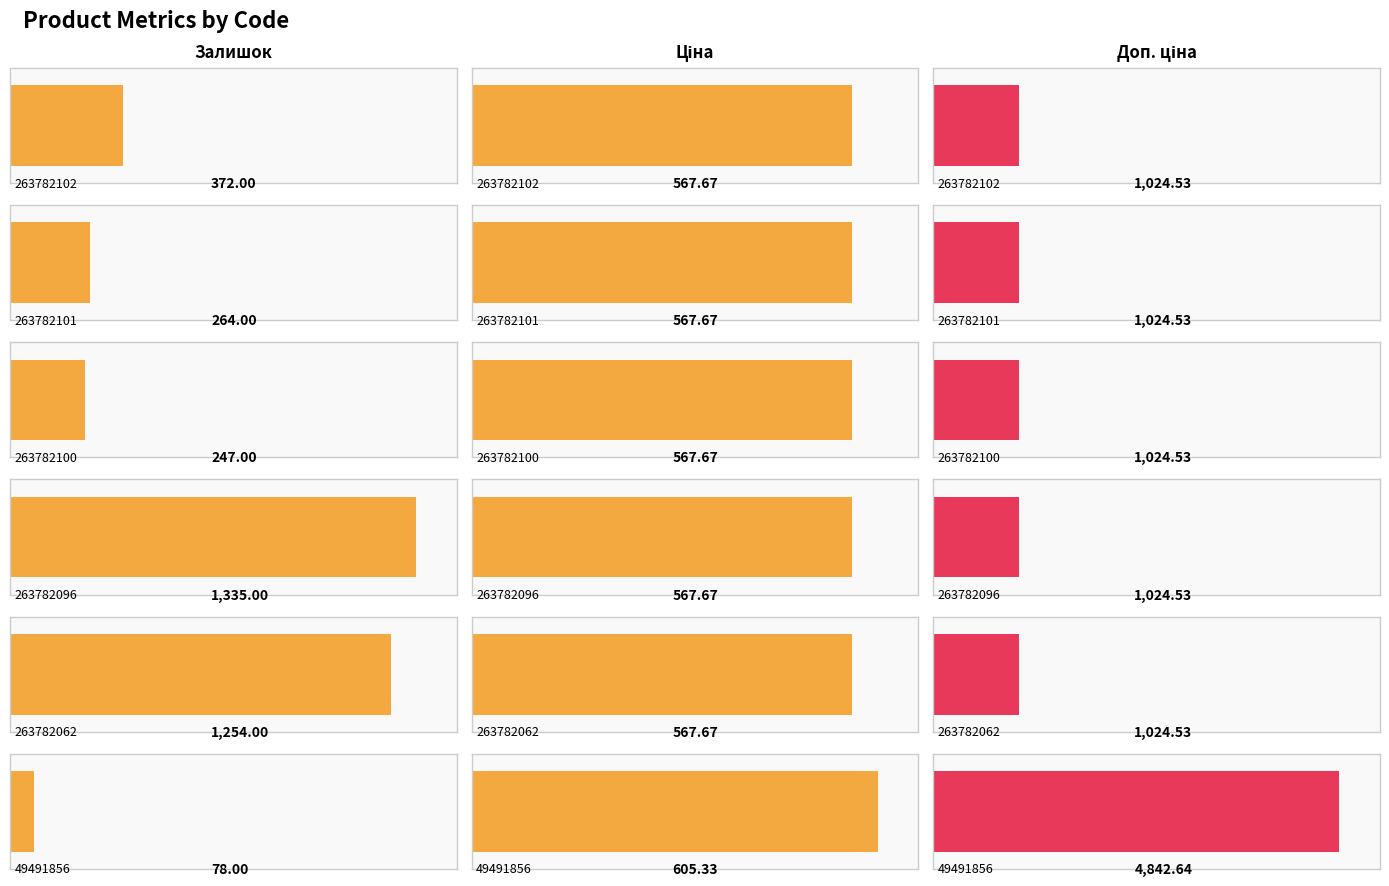

Between 49491856 and 263782102, which is larger?

263782102